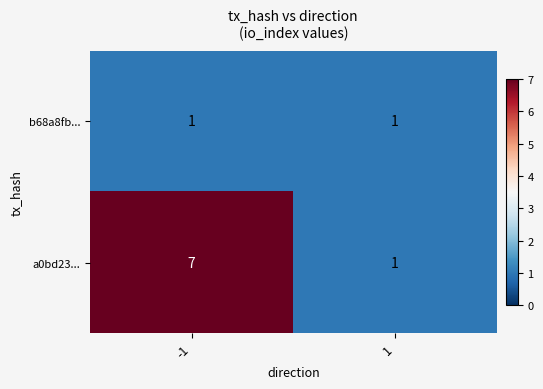

Reading right to left, transcribe all the data shown in this chart.

b68a8fb...: 1	1
a0bd23...: 1	7